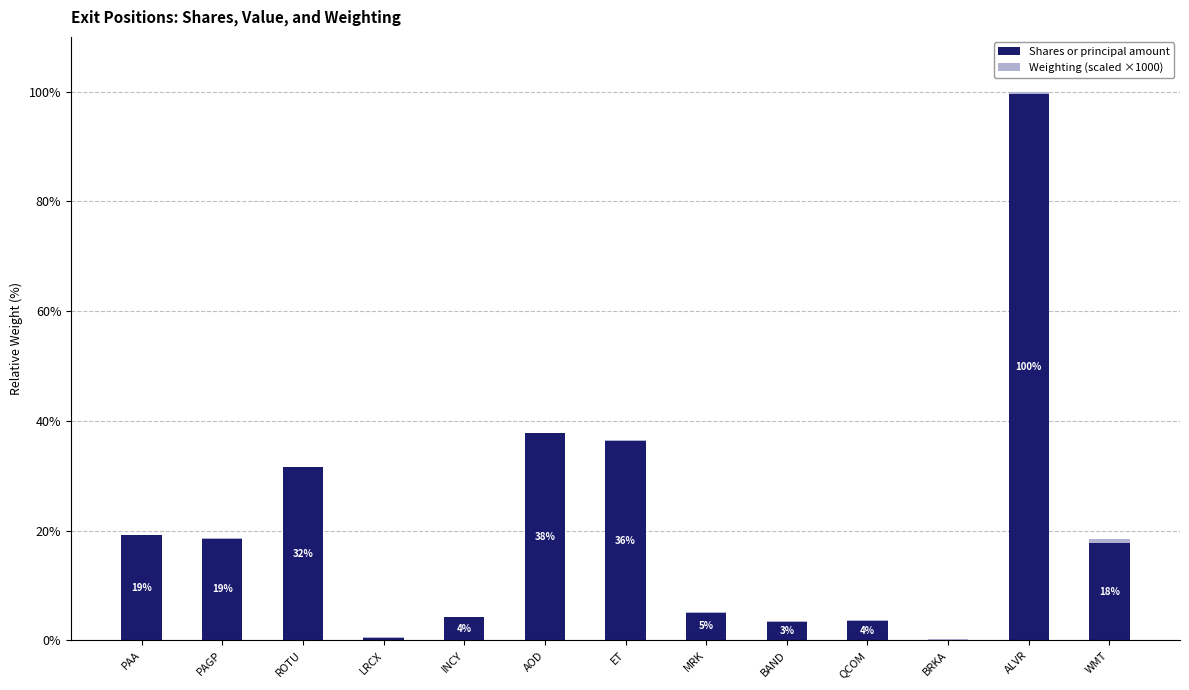

At which category is the sum across all series the highest?

ALVR